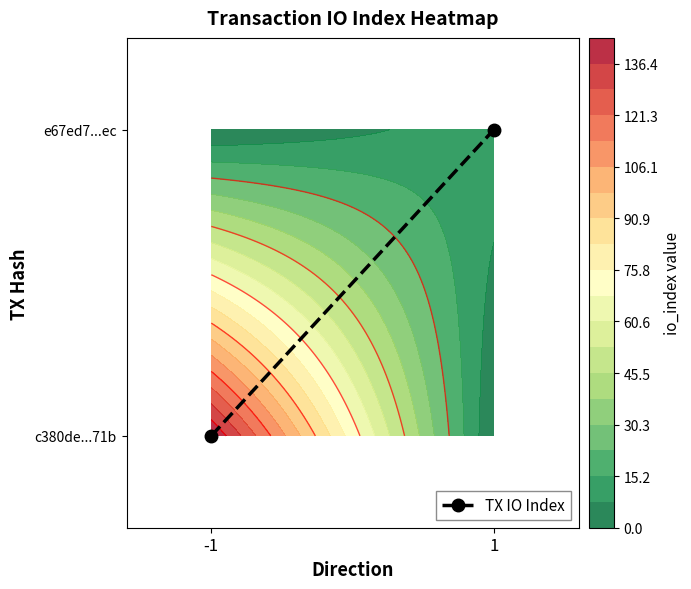

What is the difference between the maximum and minimum values?

1